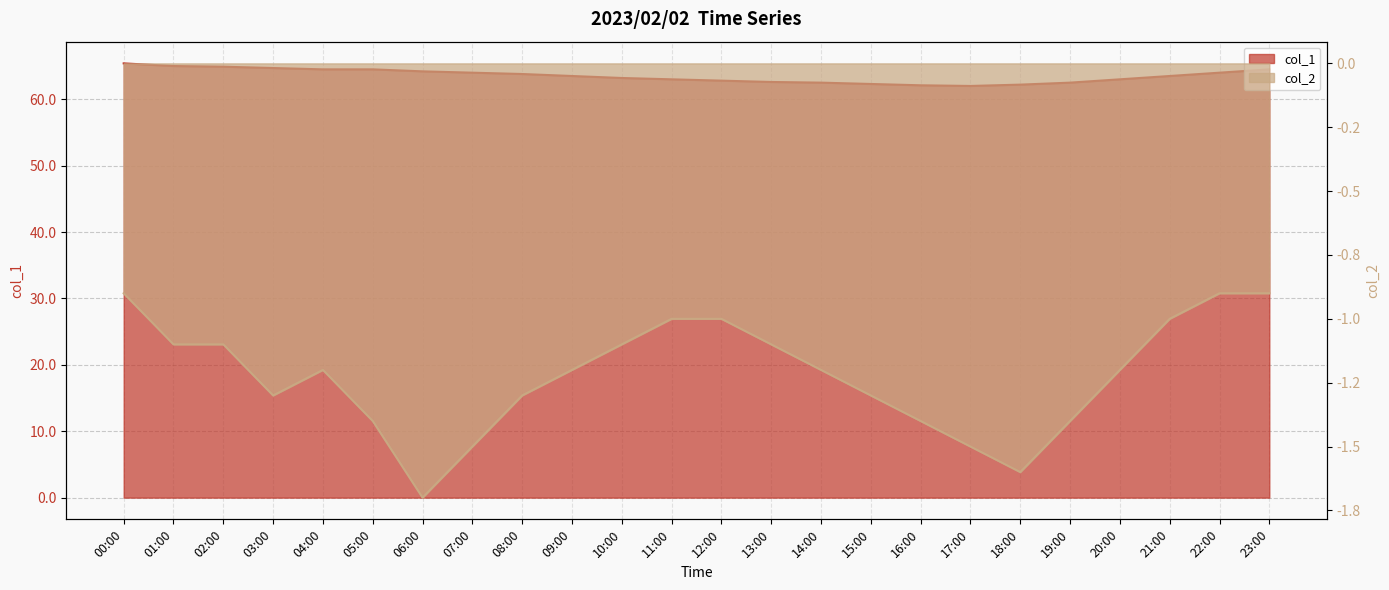

Count the number of data series in this chart.

2